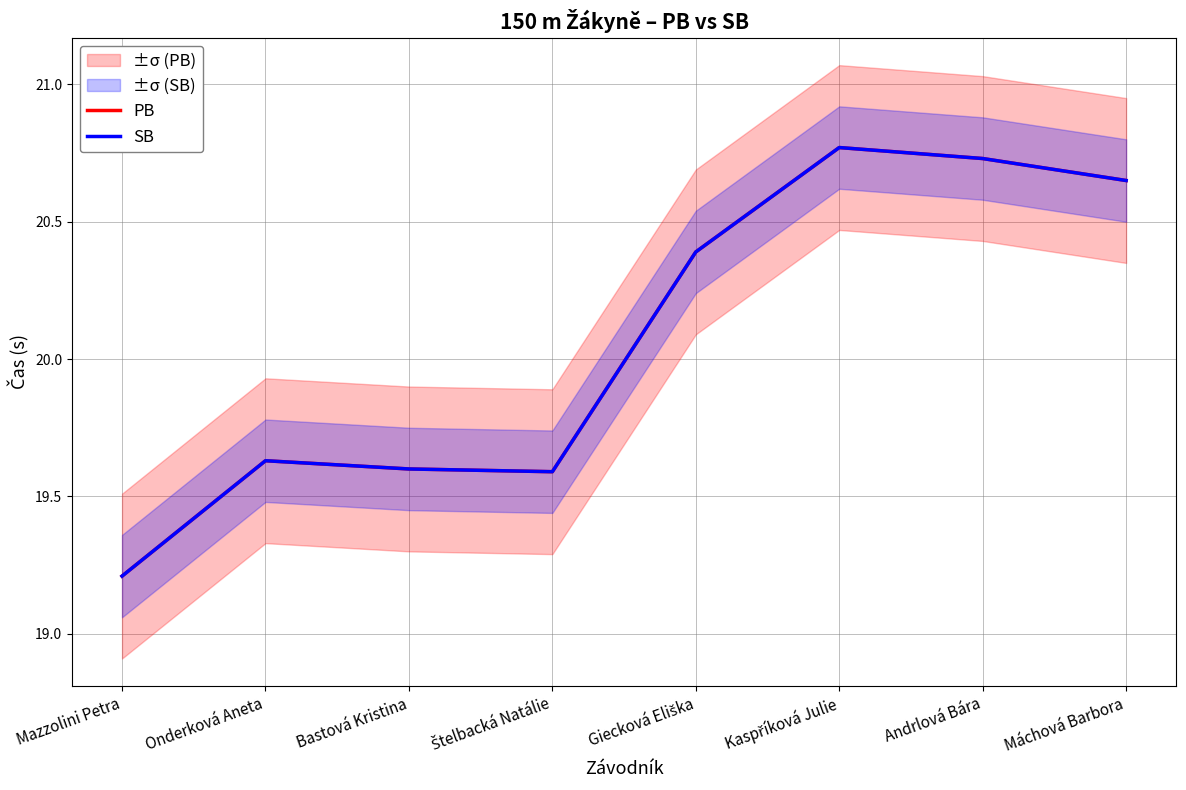

Reading left to right, what are all the values shown in this chart?

PB: 19.2	19.6	19.6	19.6	20.4	20.8	20.7	20.6
SB: 19.2	19.6	19.6	19.6	20.4	20.8	20.7	20.6